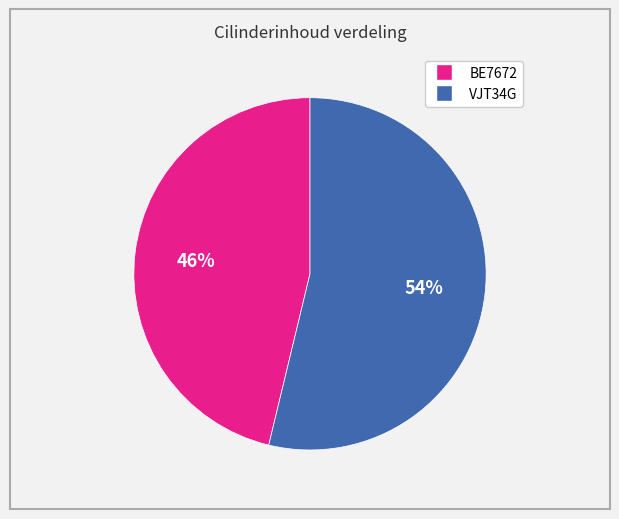

Which has a higher value, VJT34G or BE7672?

VJT34G